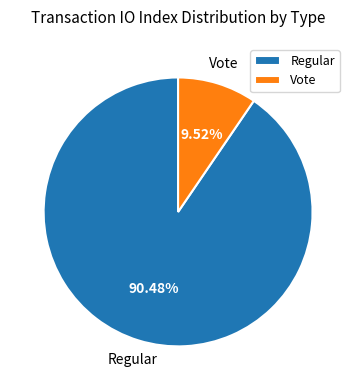

Is there a majority slice in this chart?

Yes